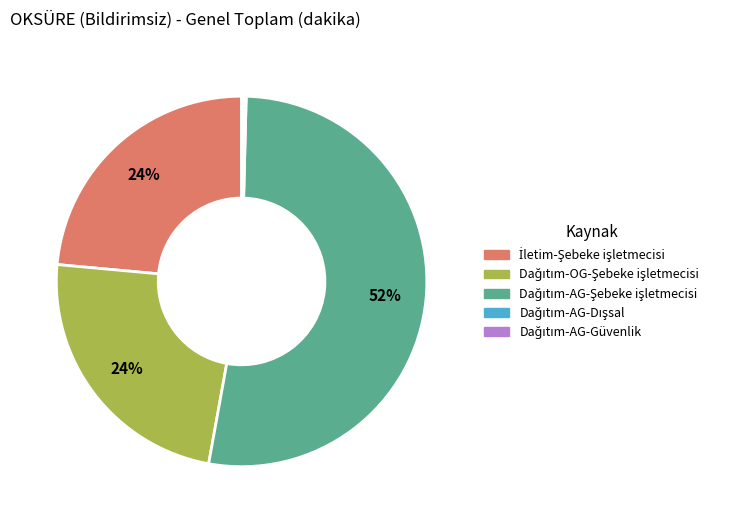

Is there a majority slice in this chart?

Yes